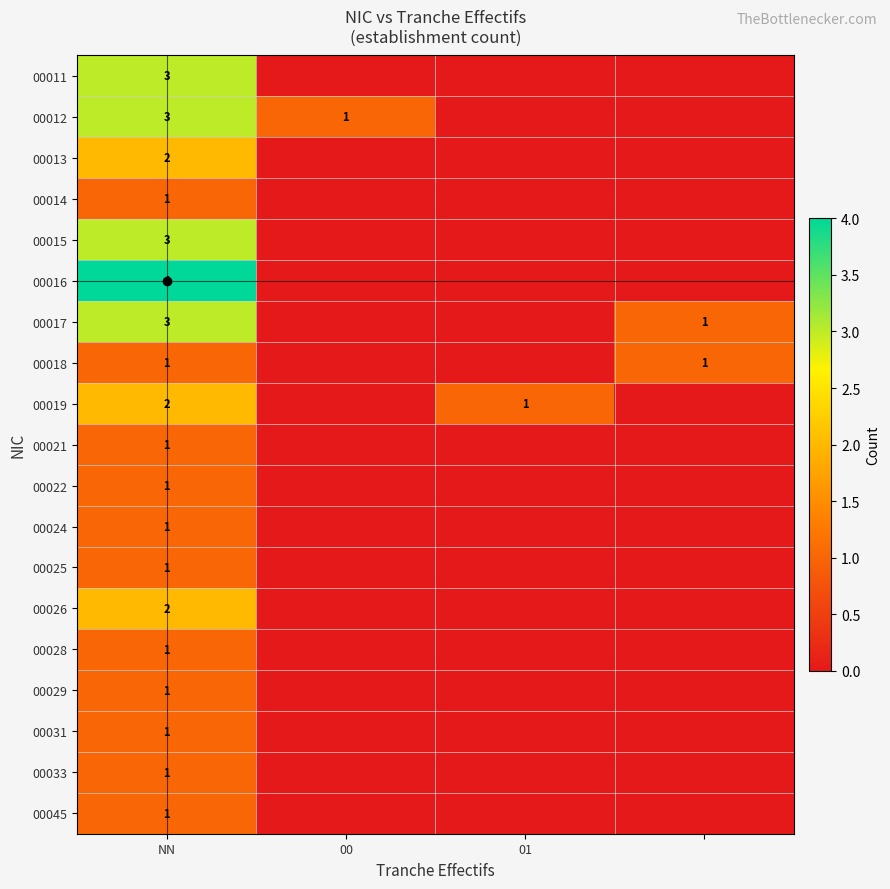

What is the maximum value shown in the chart?

4